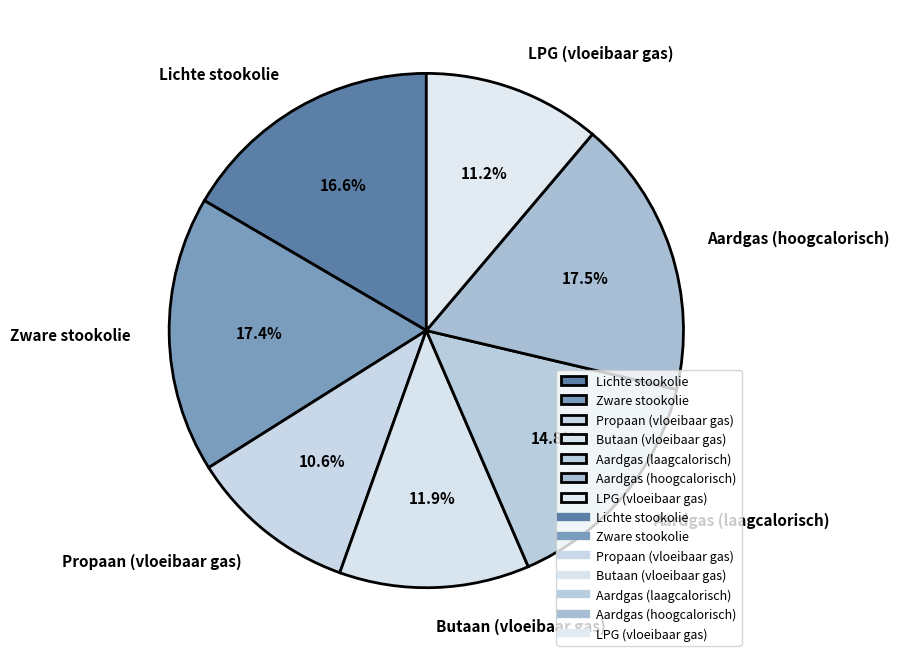

Which category has the smallest portion of the pie?

Propaan (vloeibaar gas)